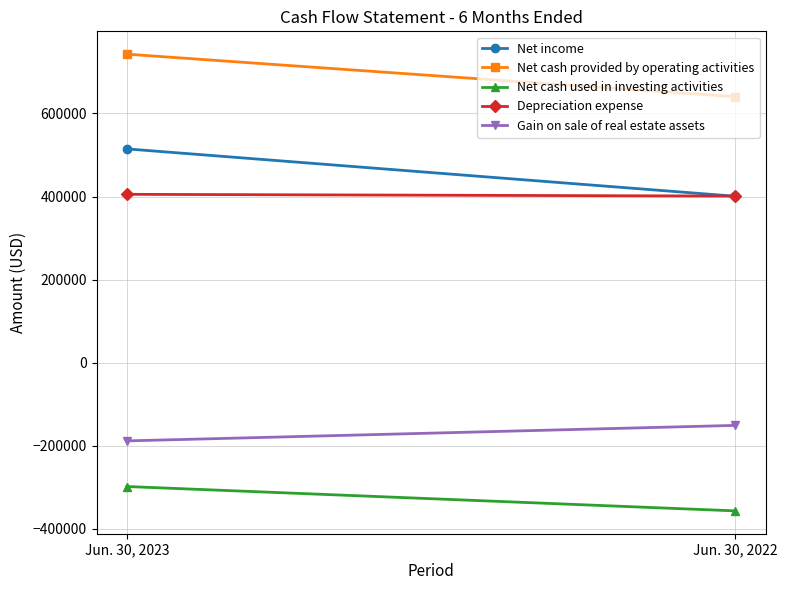

At which label is Net cash used in investing activities closest to -327192?

Jun. 30, 2023